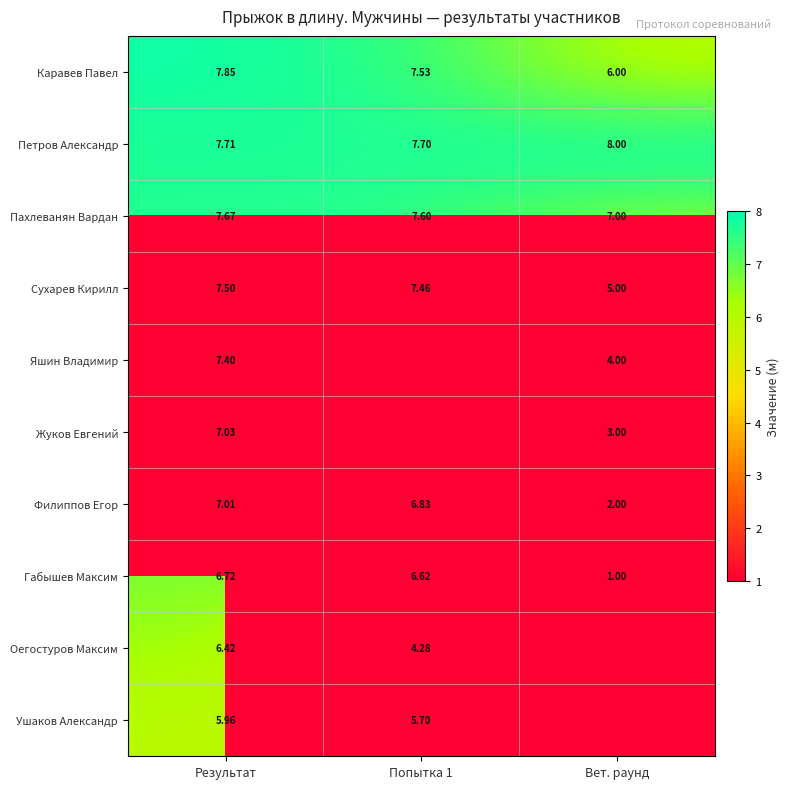

Which category has the highest value in the Пахлеванян Вардан series?

Результат